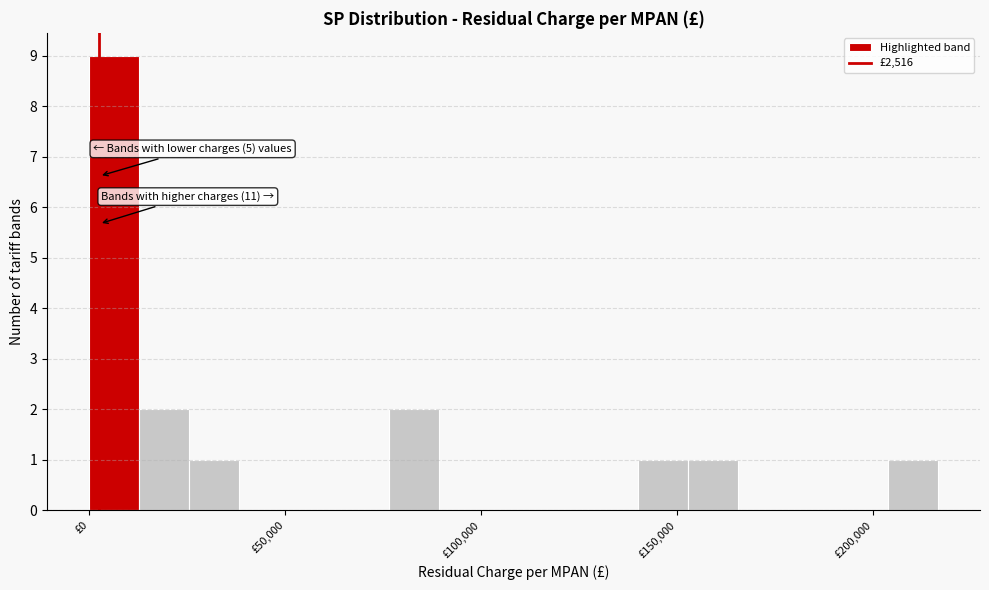

Read against the x-axis, roughly where is the centre of the tallest bar?

5000